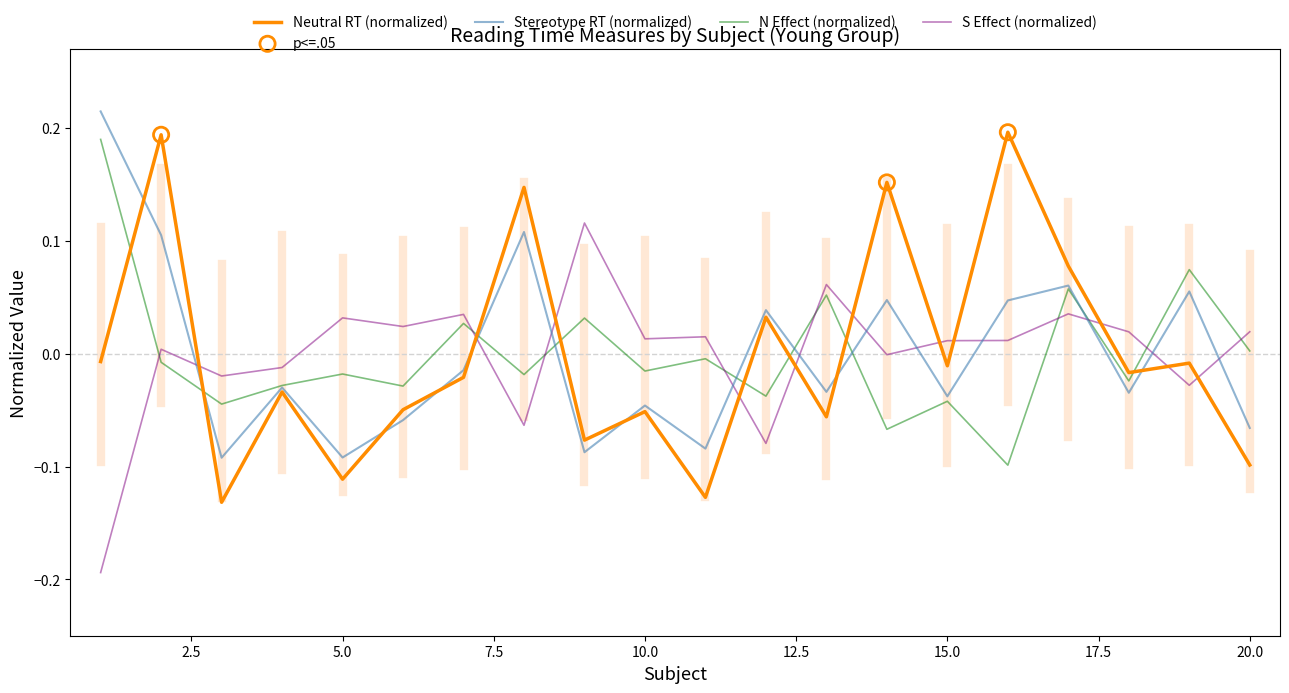

True or false: S Effect (normalized) and Stereotype RT (normalized) cross at least once.

True